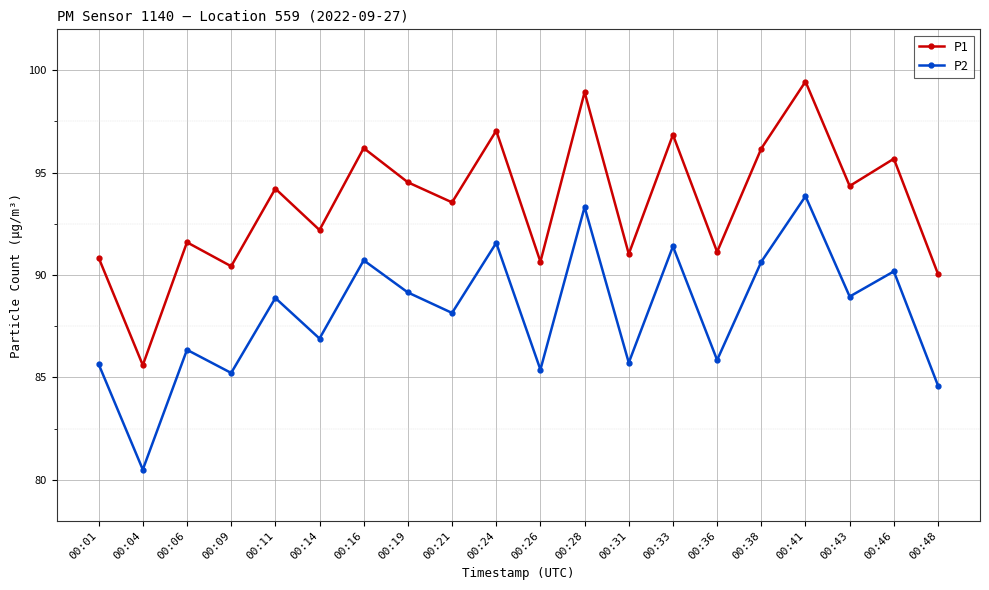

Where is the first local maximum for P1?

00:06